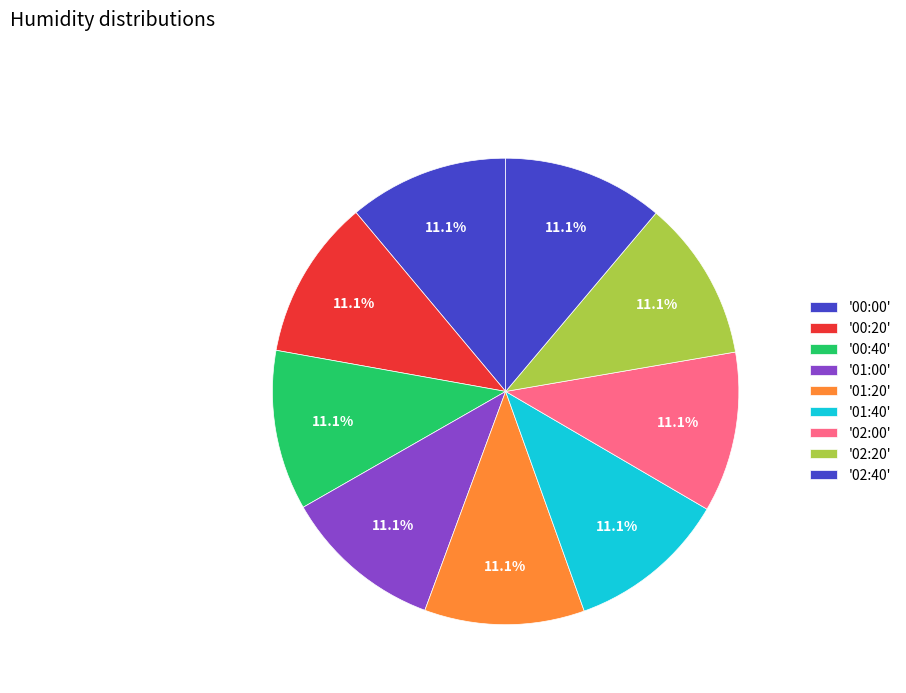

Which slice is the largest?

02:40